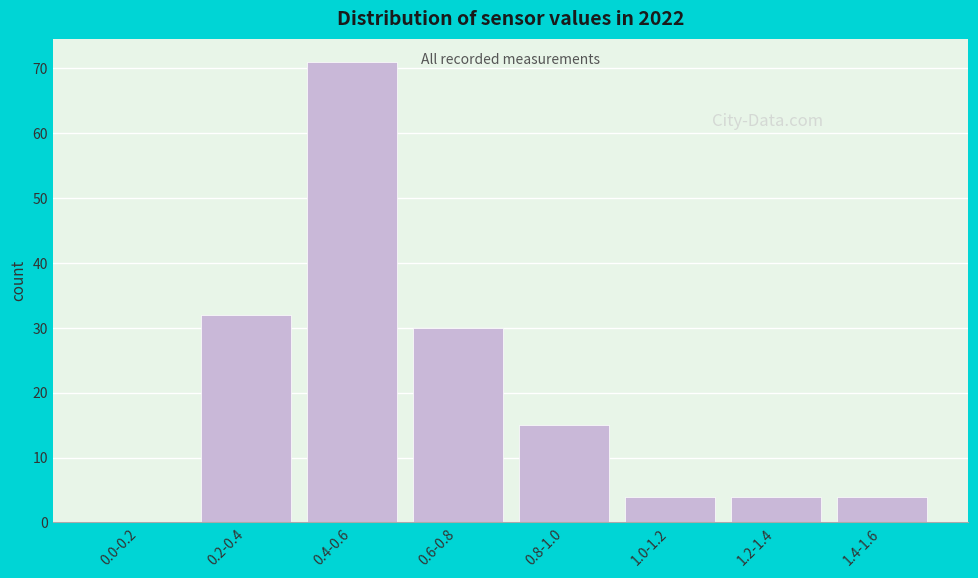

Reading left to right, what are all the values shown in this chart?

0.0-0.2=0	0.2-0.4=32	0.4-0.6=71	0.6-0.8=30	0.8-1.0=15	1.0-1.2=4	1.2-1.4=4	1.4-1.6=4